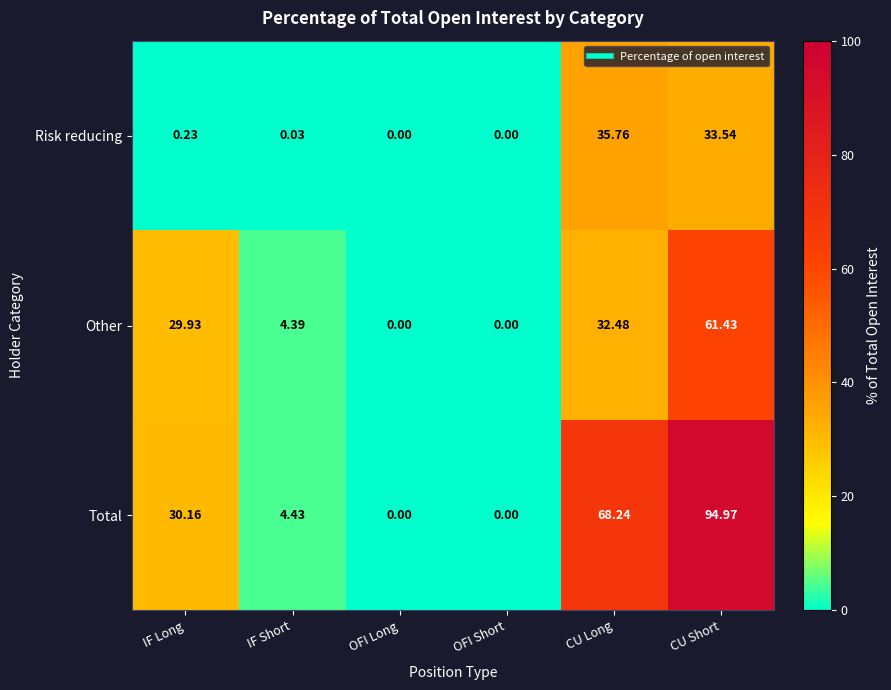

Between IF Short and OFI Long, which series saw the biggest shift?

Total